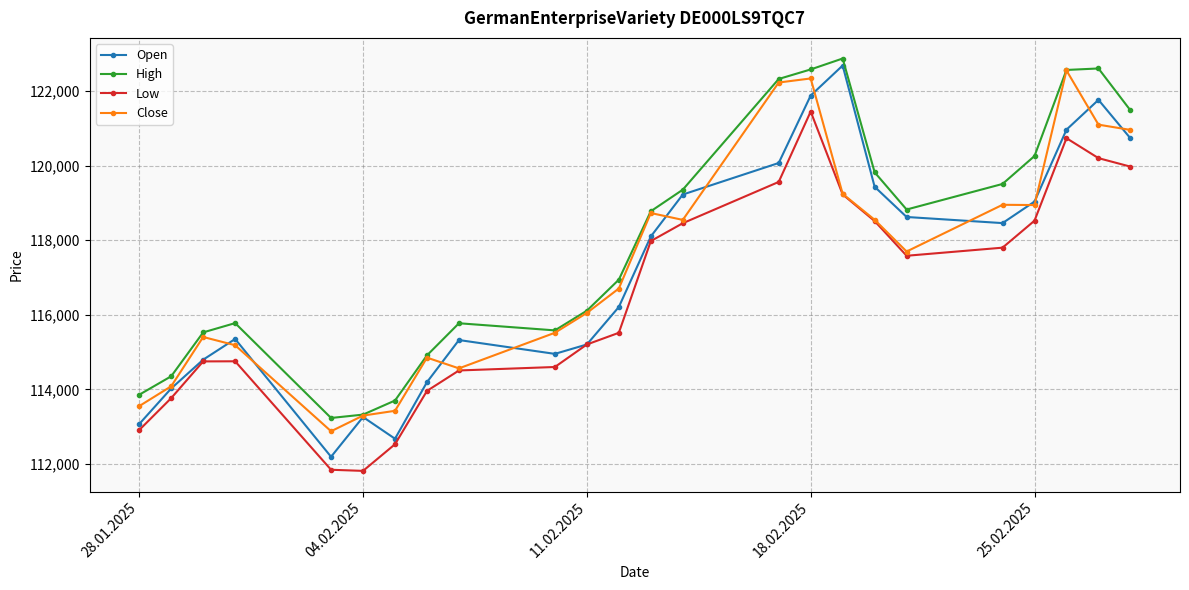

What is the value of the High point at the 5th from the left?

113232